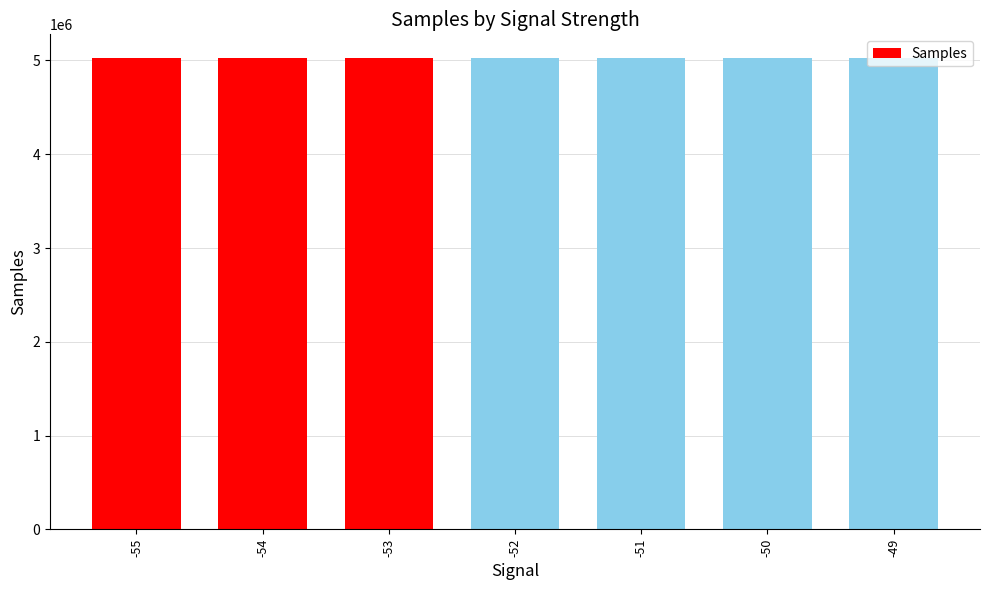

The value at -52 is 2714933.7. True or false?

False